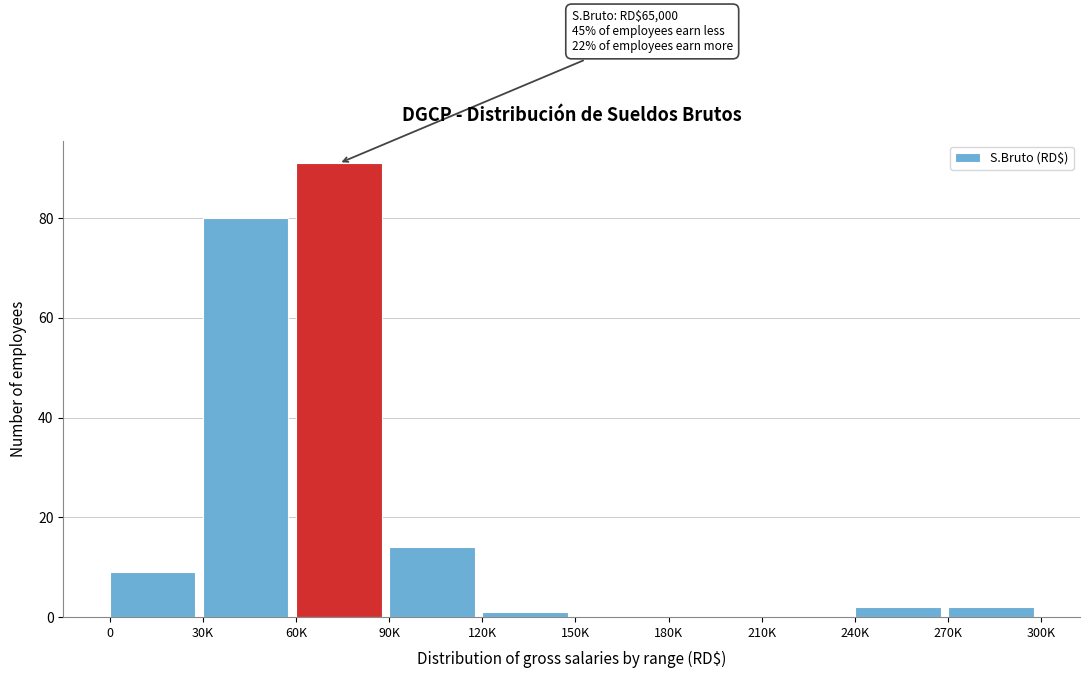

Reading right to left, what are all the values shown in this chart?

270K=2	240K=2	210K=0	180K=0	150K=0	120K=1	90K=14	60K=91	30K=80	0=9